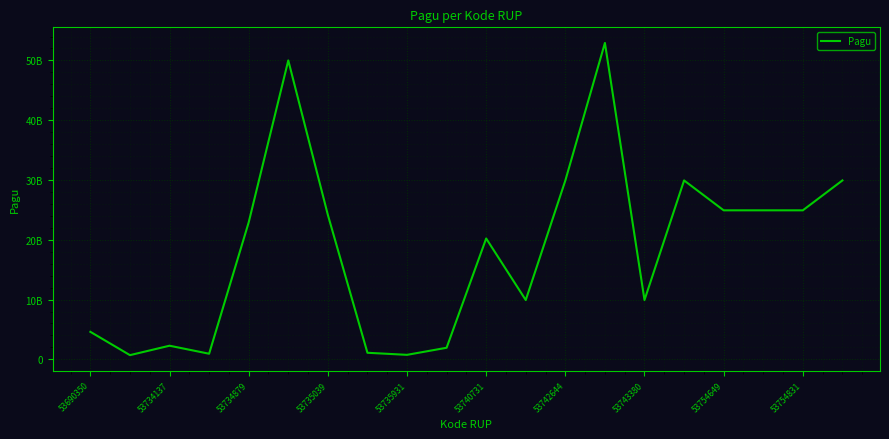

True or false: the data has more than 2 interior local peaks.

True